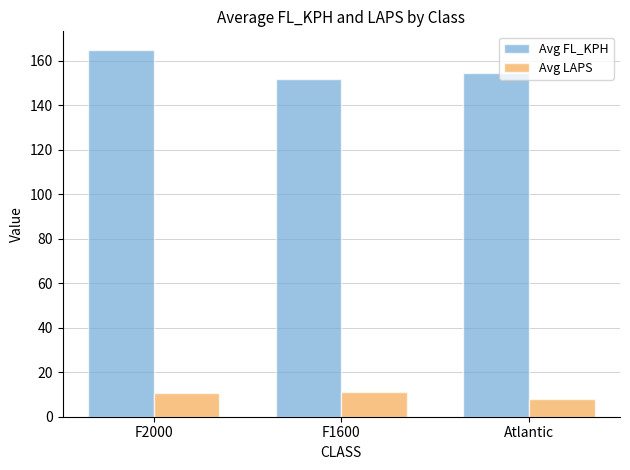

What is the label of the 1st bar from the right?

Atlantic